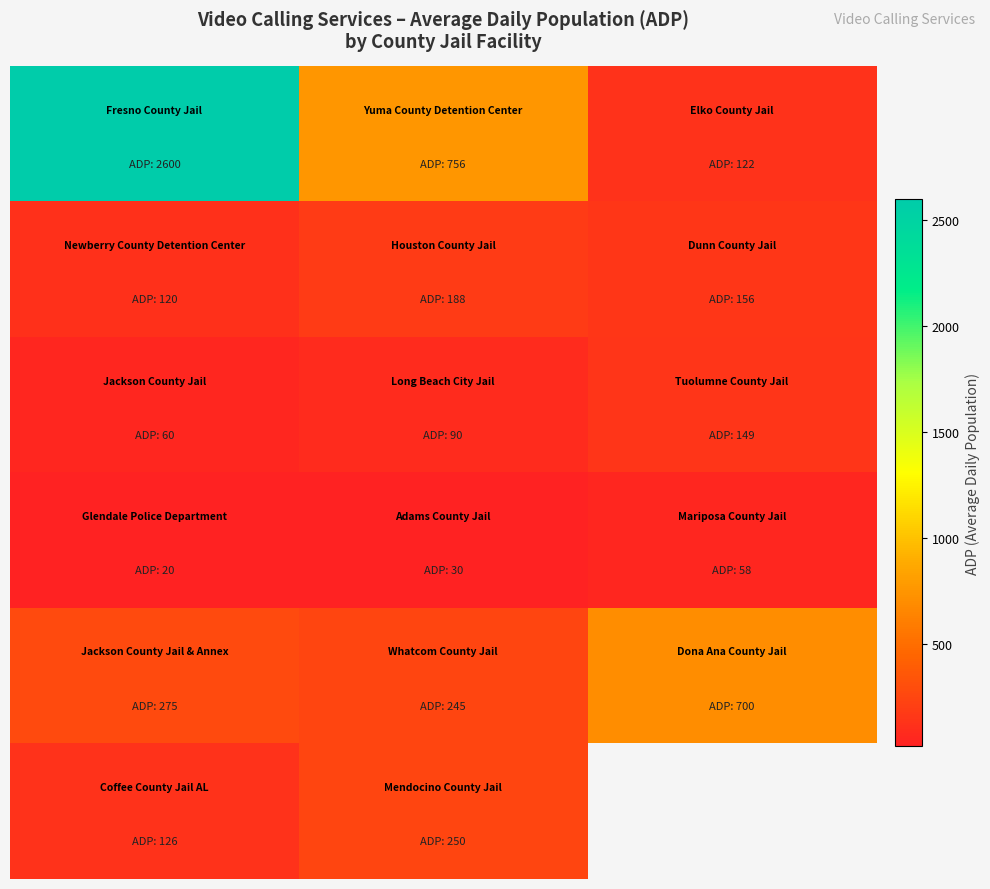

What is the spread (max minus min) of values at 1?

726.0